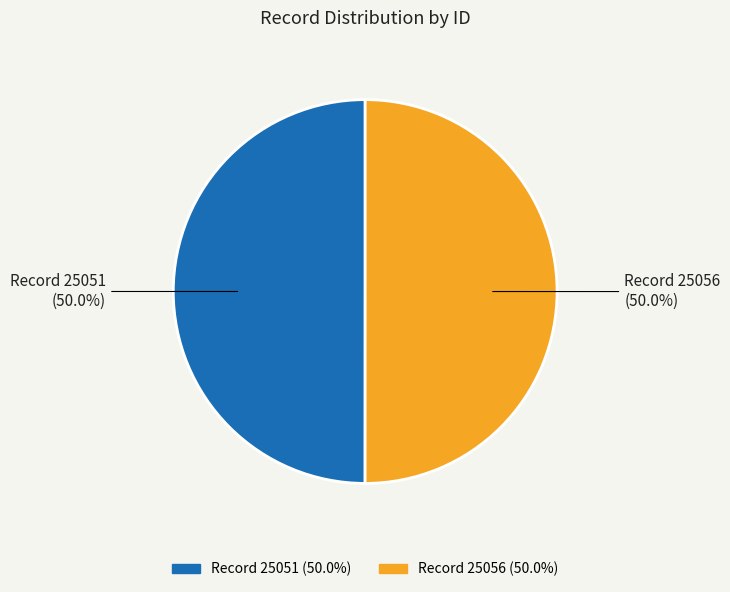

How many segments does this pie chart have?

2